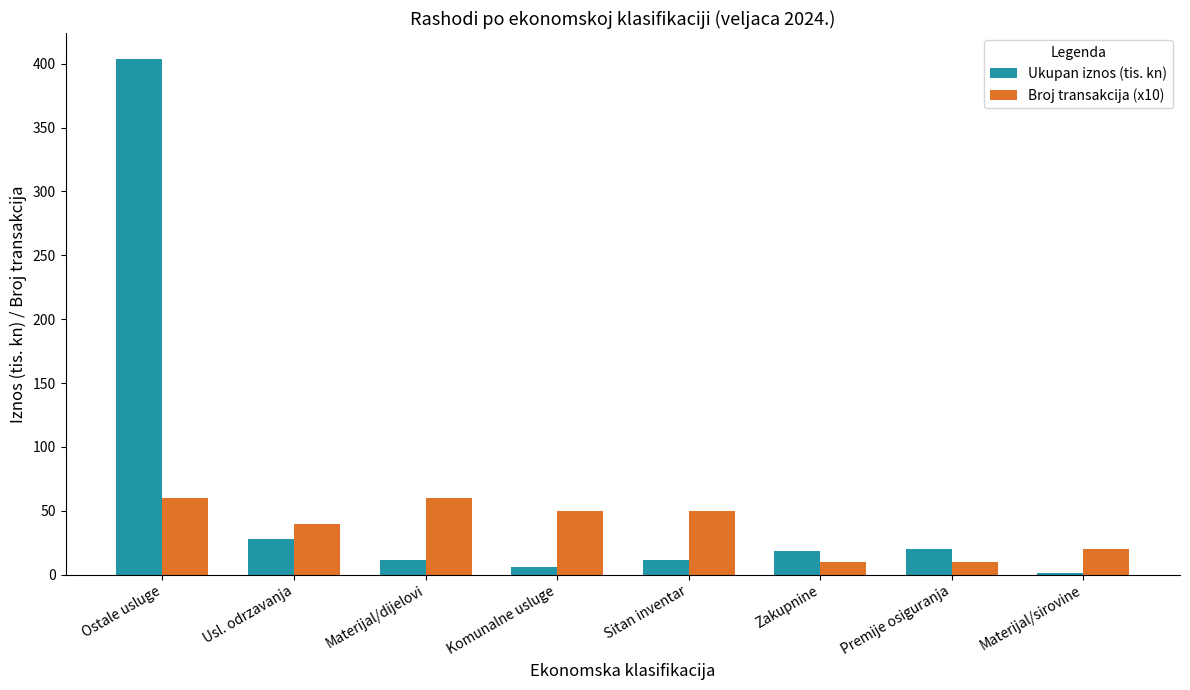

The value of Broj transakcija (x10) at Komunalne usluge is 14.6. True or false?

False